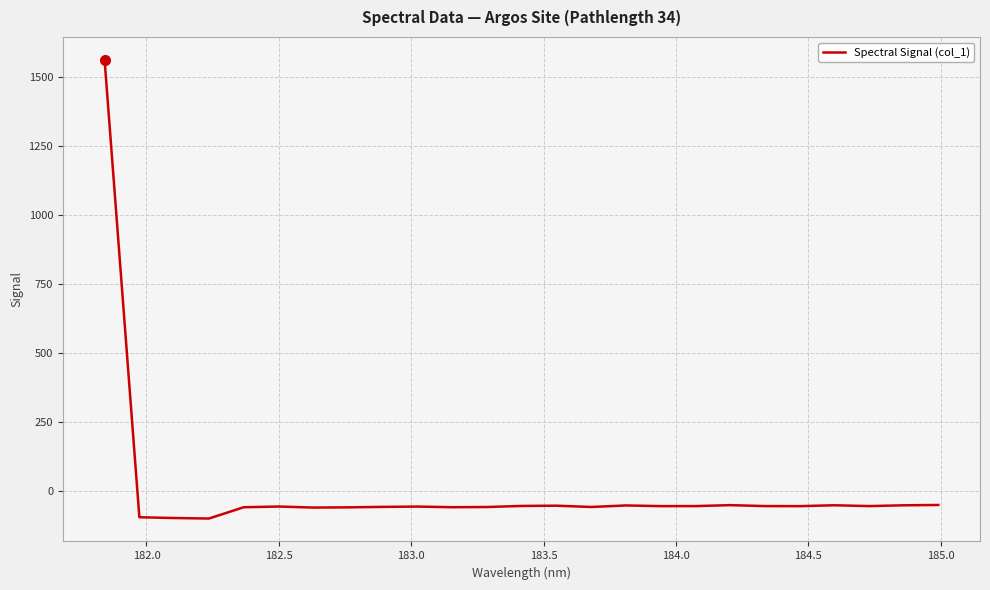

What is the minimum value shown in the chart?

-100.1